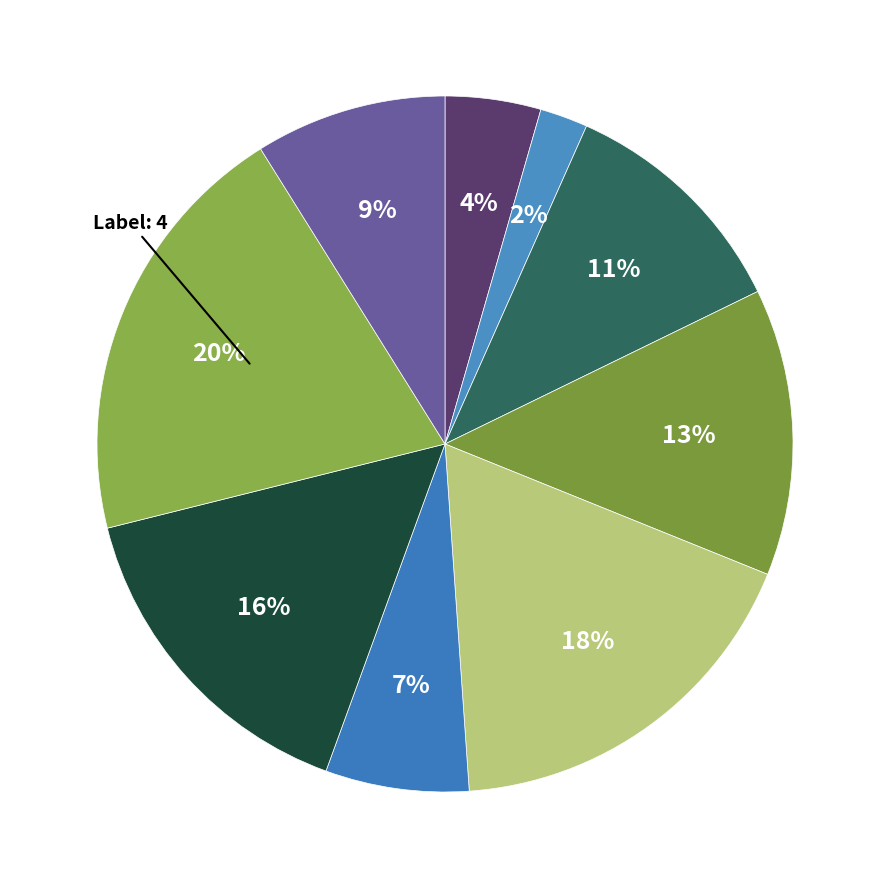

Is there any slice that represents more than half of the pie?

No